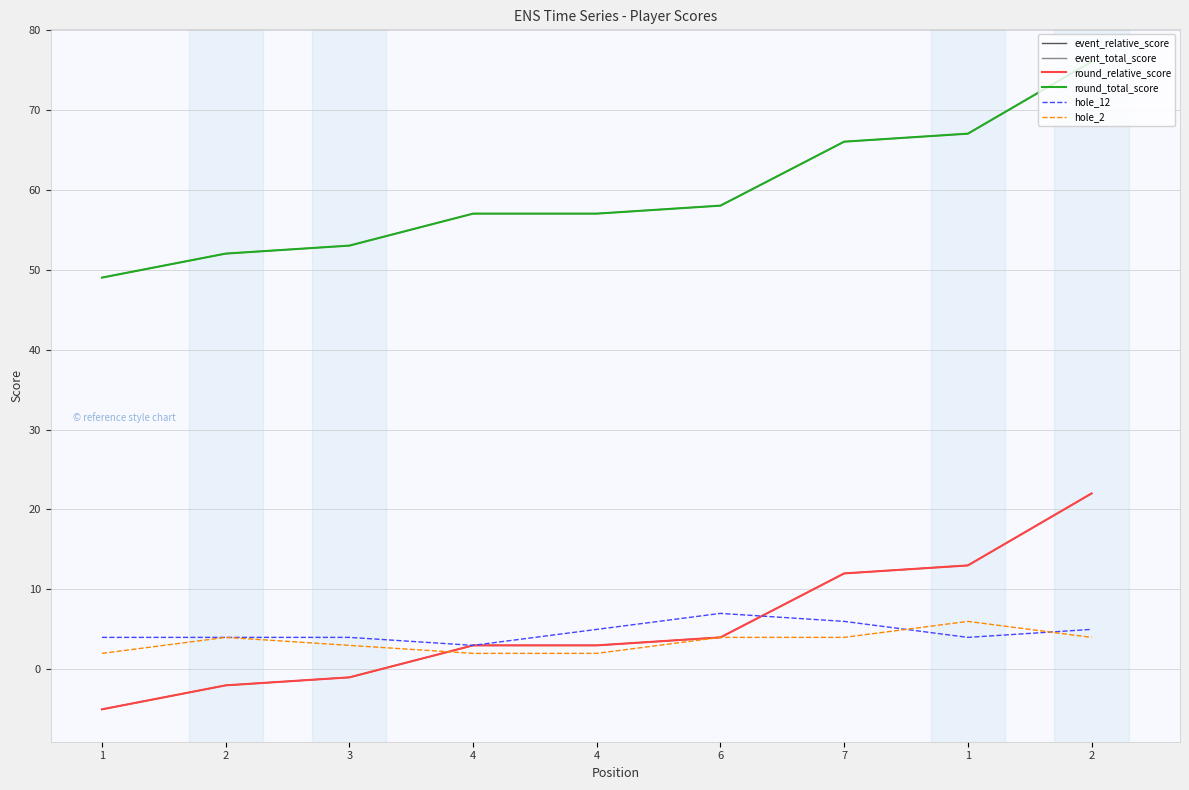

What is the lowest value of the event_relative_score series?

-5